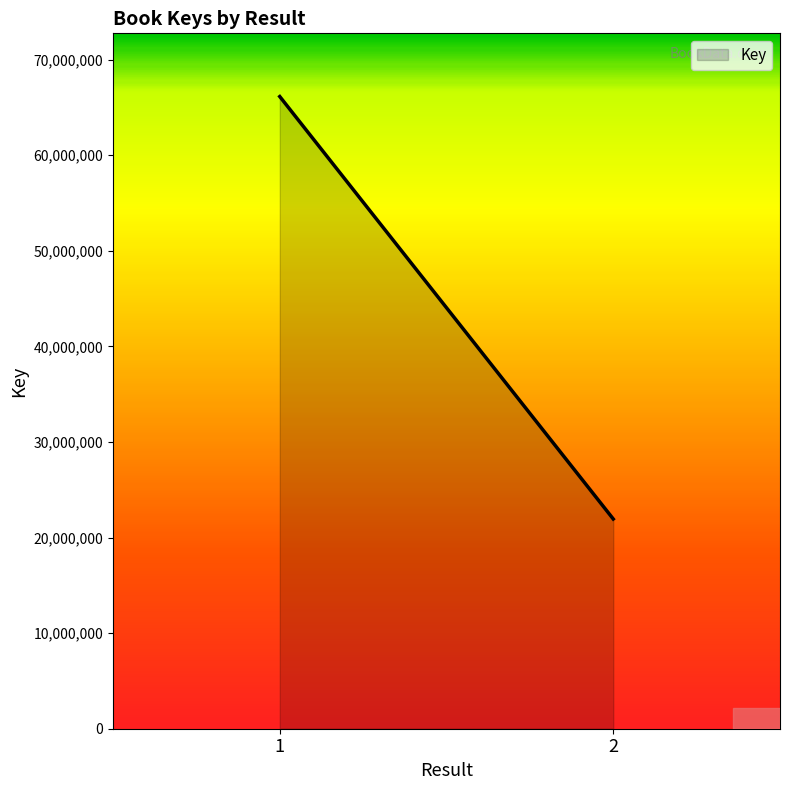

List the labels in order of value, smallest first.

2, 1